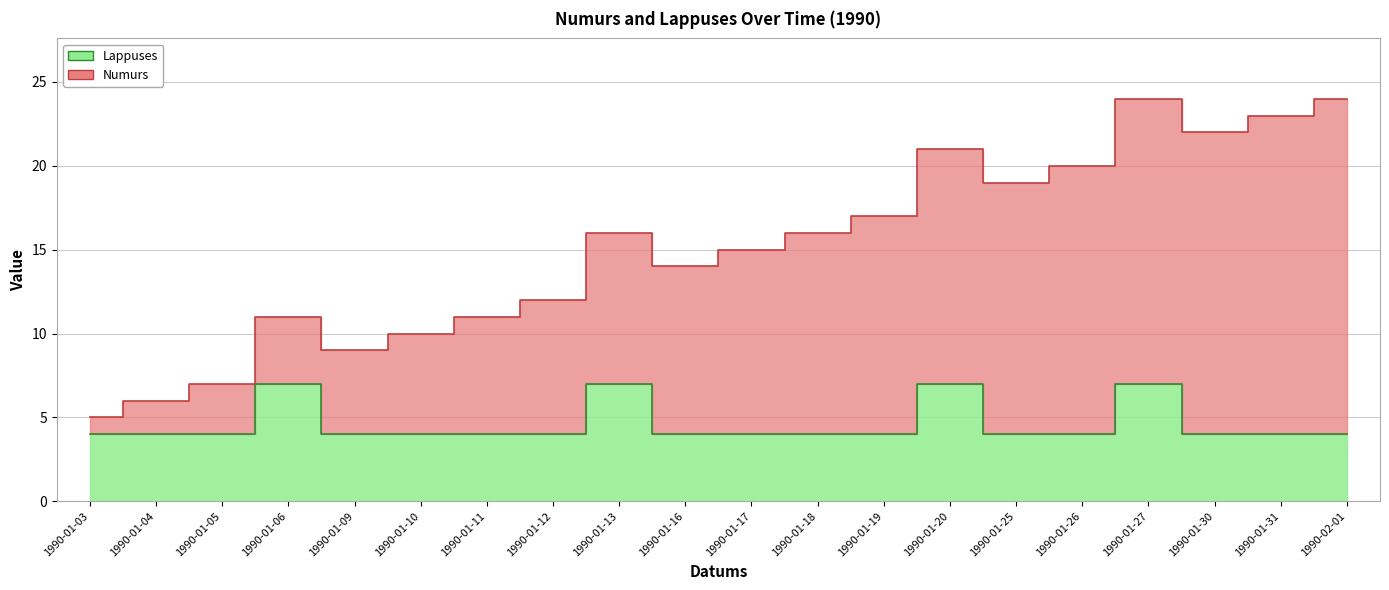

Rank the categories by value from lowest to highest.

1990-01-03, 1990-01-04, 1990-01-05, 1990-01-09, 1990-01-10, 1990-01-11, 1990-01-12, 1990-01-16, 1990-01-17, 1990-01-18, 1990-01-19, 1990-01-25, 1990-01-26, 1990-01-30, 1990-01-31, 1990-02-01, 1990-01-06, 1990-01-13, 1990-01-20, 1990-01-27